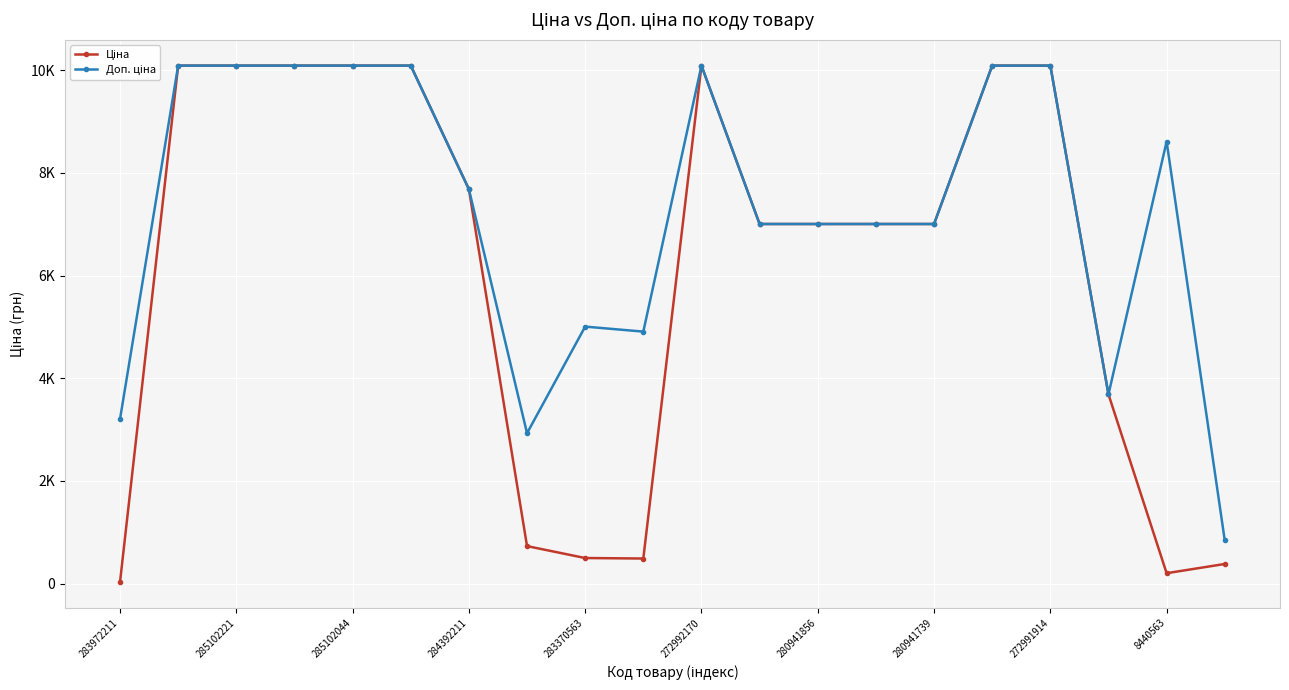

Does the chart have visible grid lines?

Yes